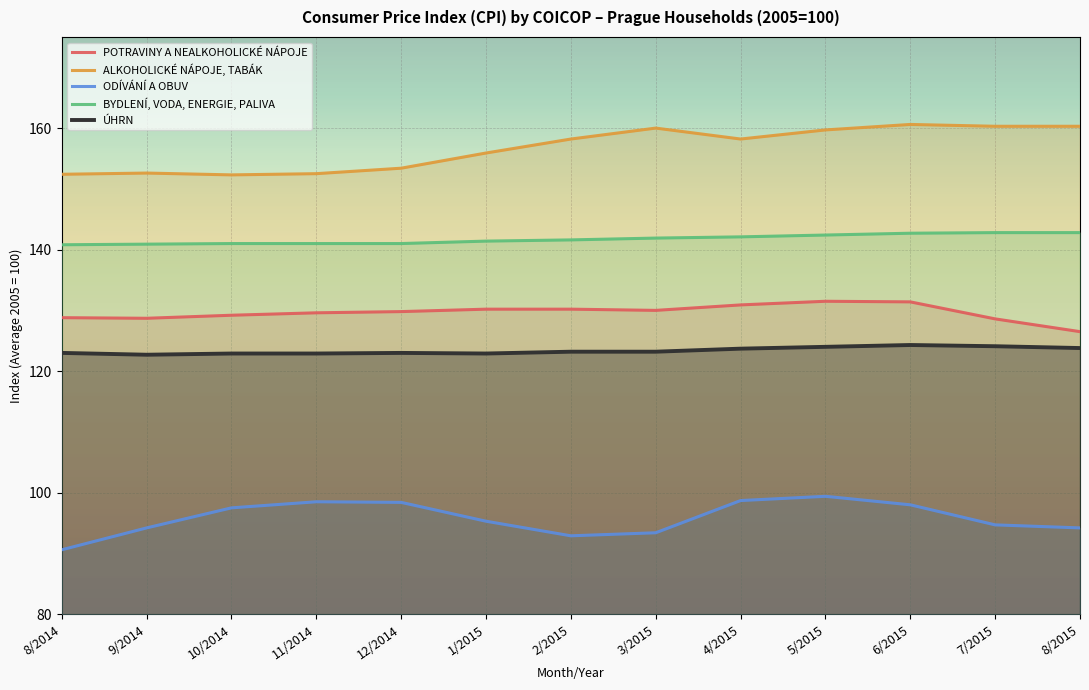

What value does the ODÍVÁNÍ A OBUV series have at 9/2014?

94.2